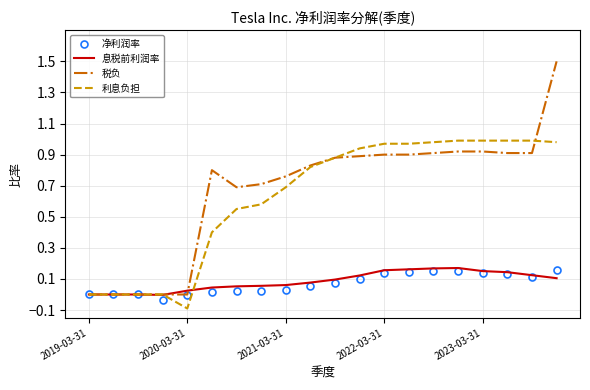

Which series has the largest range (max minus min)?

税负